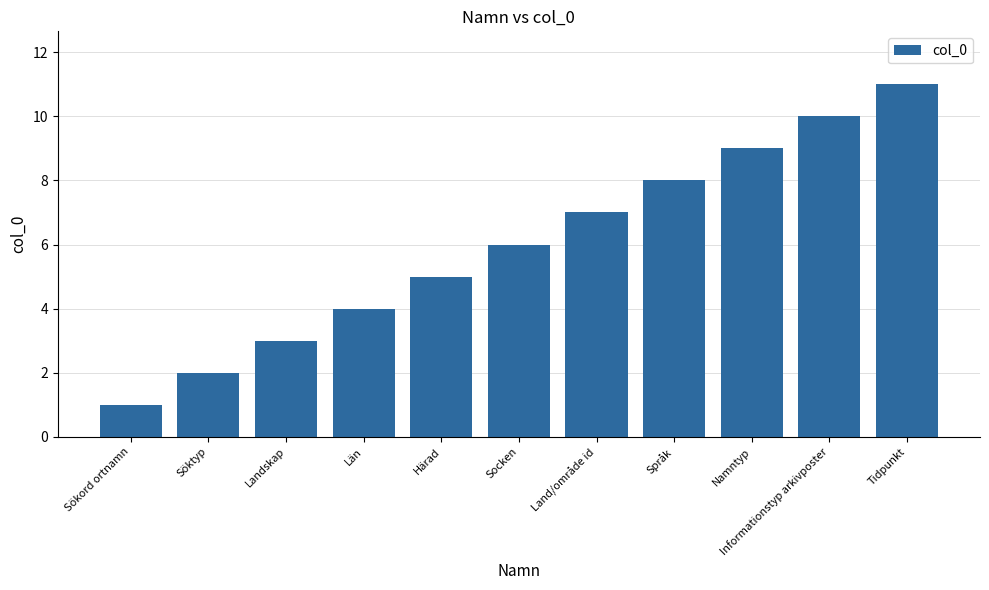

Between Namntyp and Sökord ortnamn, which is larger?

Namntyp